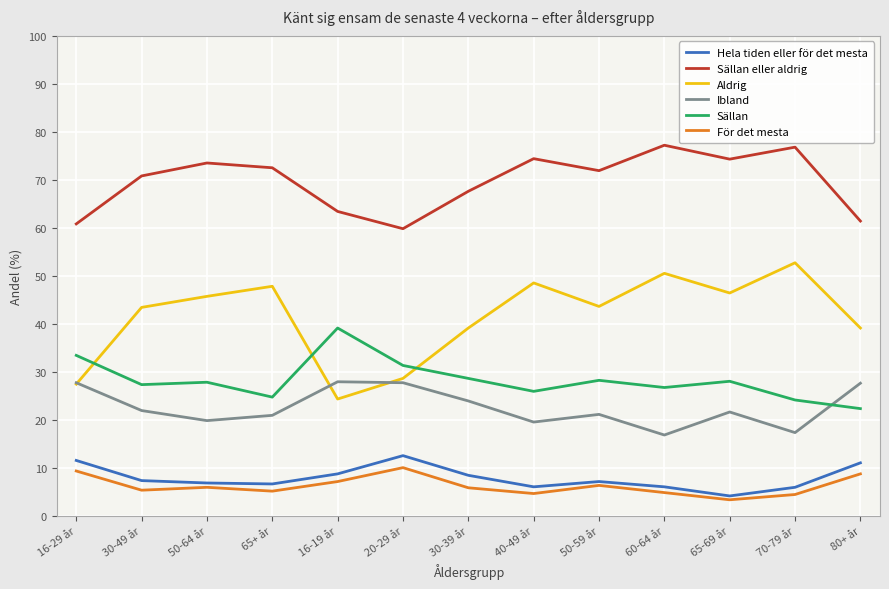

What is the smallest value displayed?

3.3